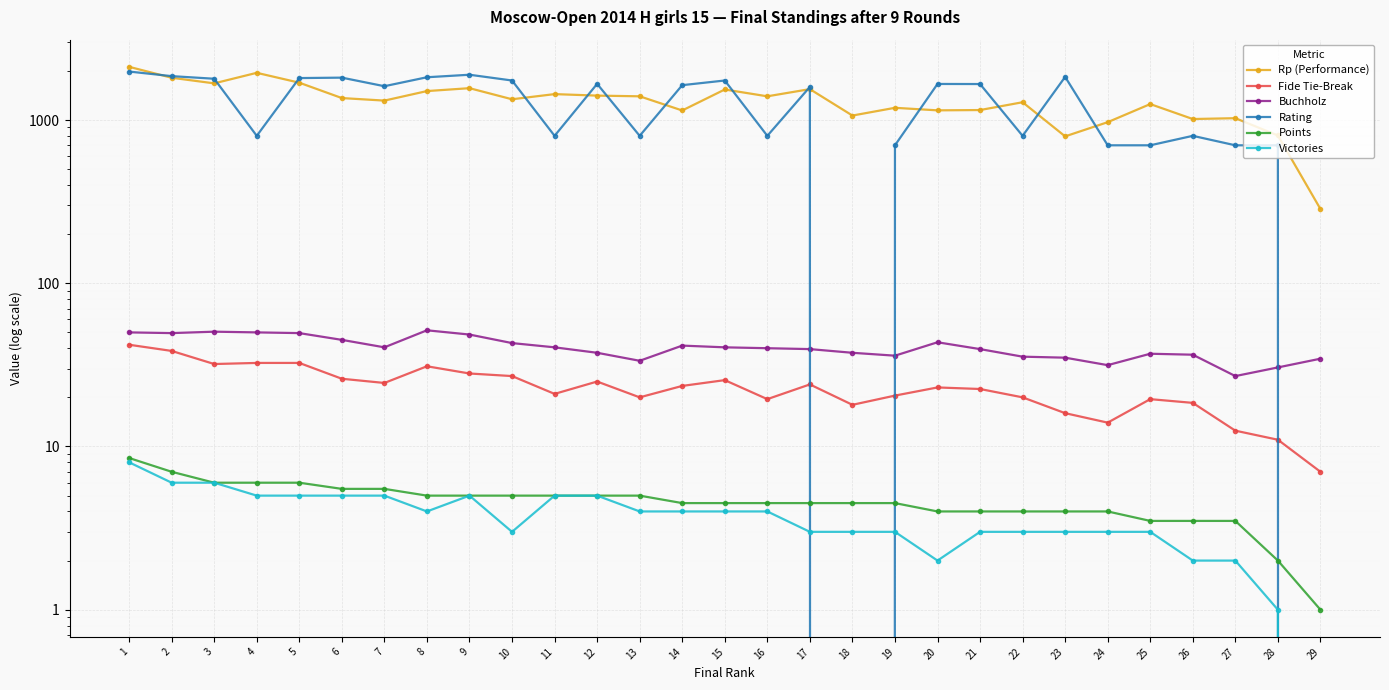

What is the value of the Buchholz point at the 19th from the left?

36.0